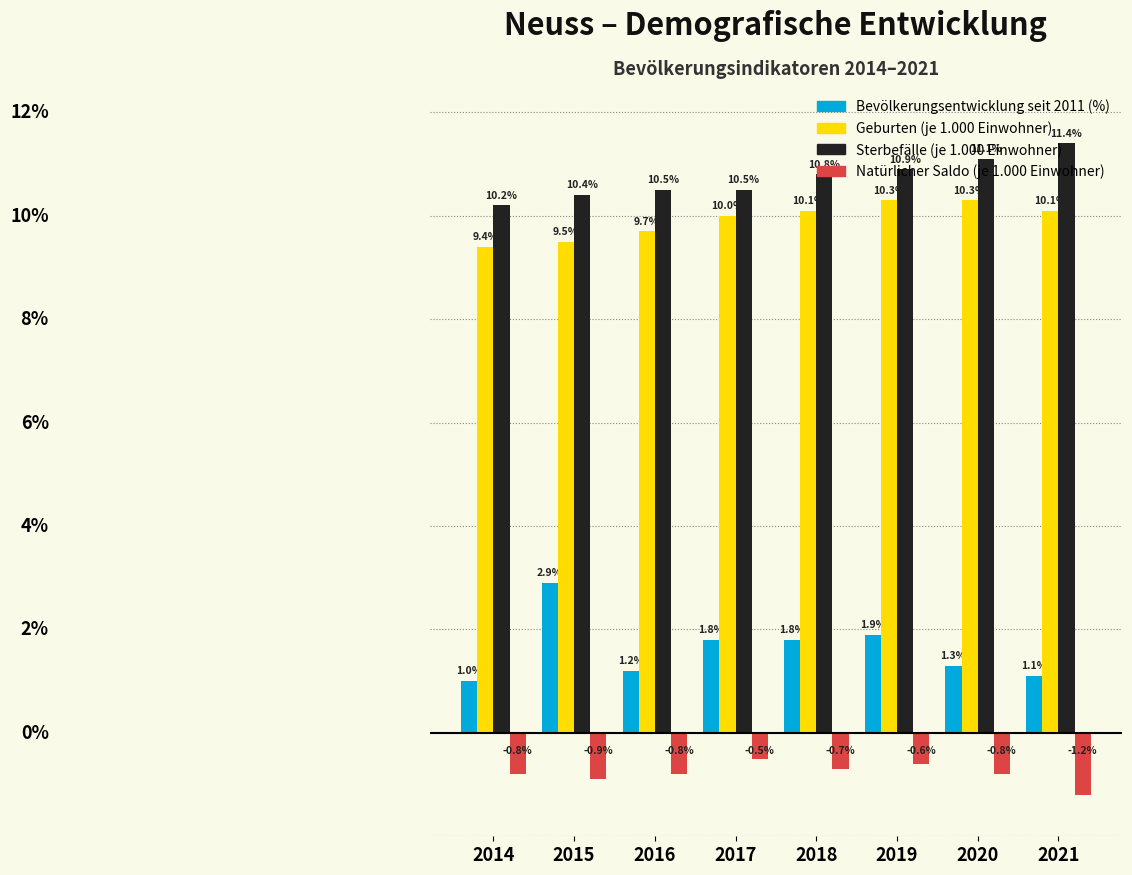

Which series changed the most between 2015 and 2021?

Bevölkerungsentwicklung seit 2011 (%)